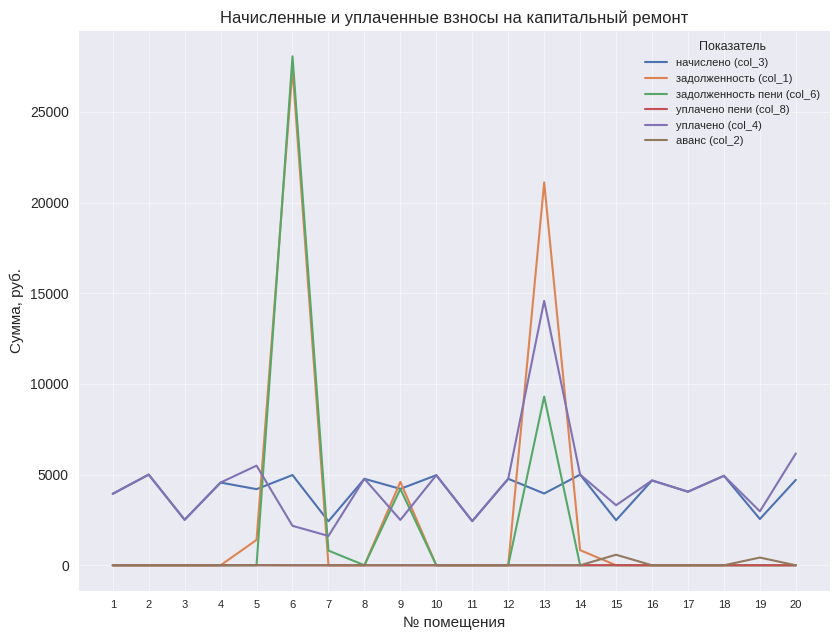

What is the total value across all series at 1?

7882.6